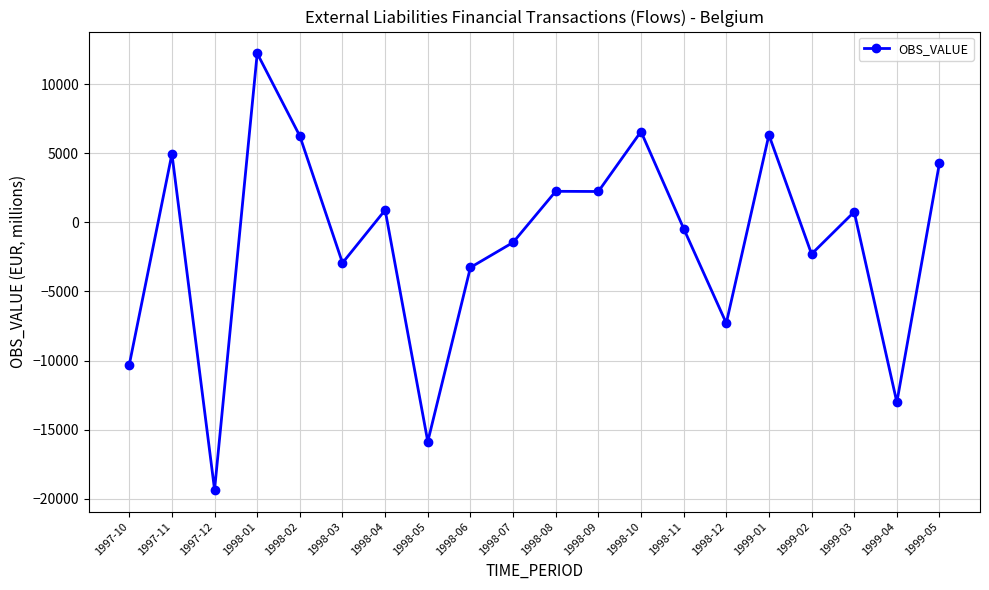

Which has a higher value, 1998-12 or 1998-08?

1998-08